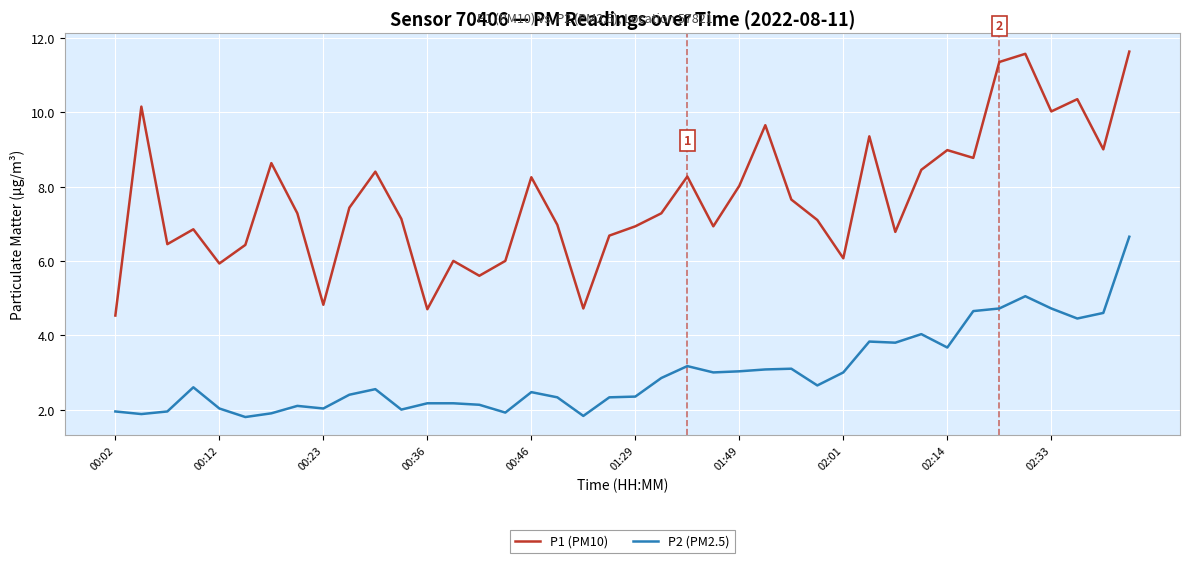

What is the smallest value displayed?

1.8